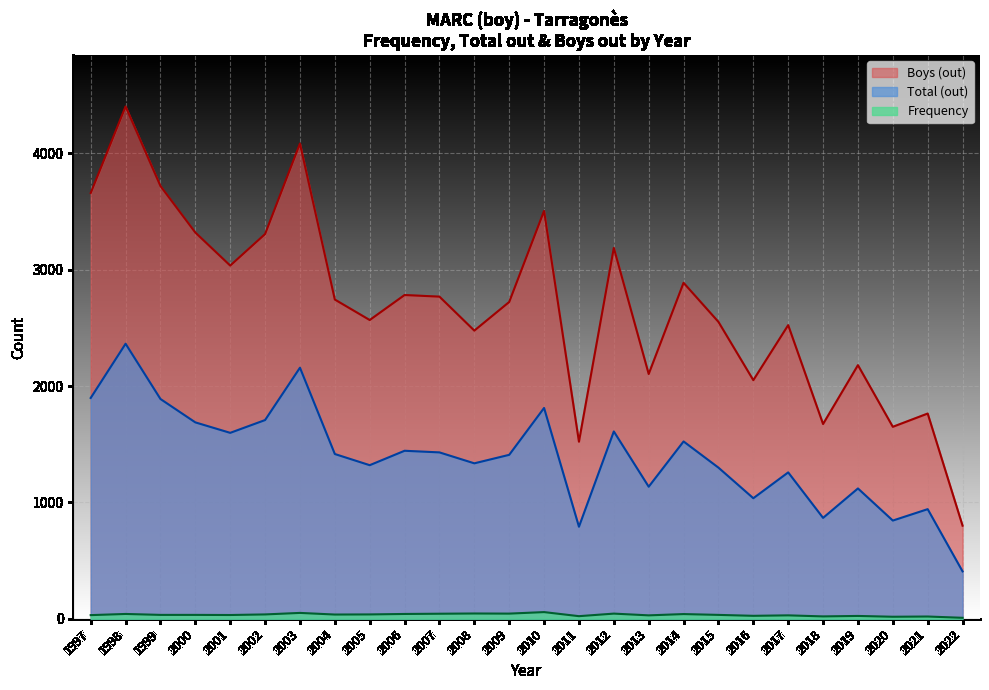

Where is Total (out) nearest to the value 1385?

2009